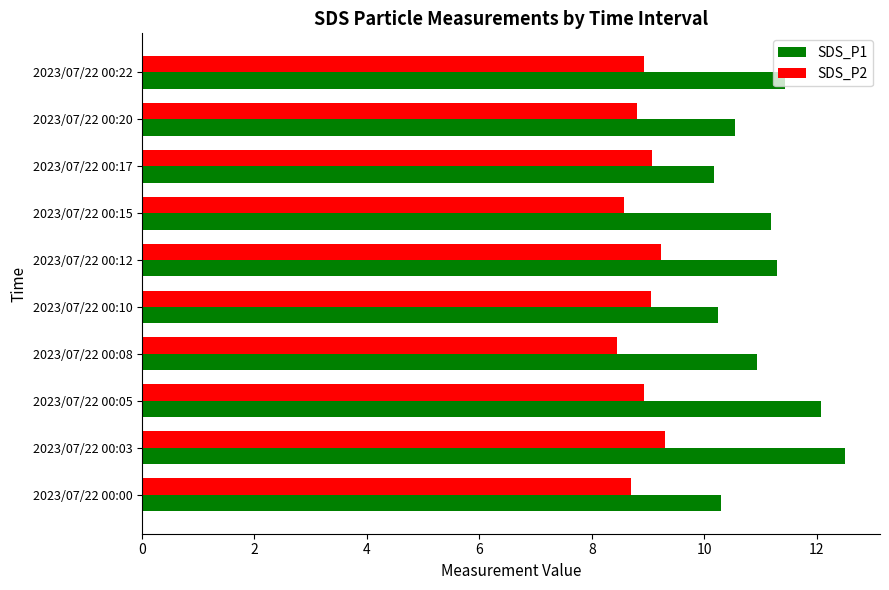

What is the spread (max minus min) of values at 2023/07/22 00:15?

2.6